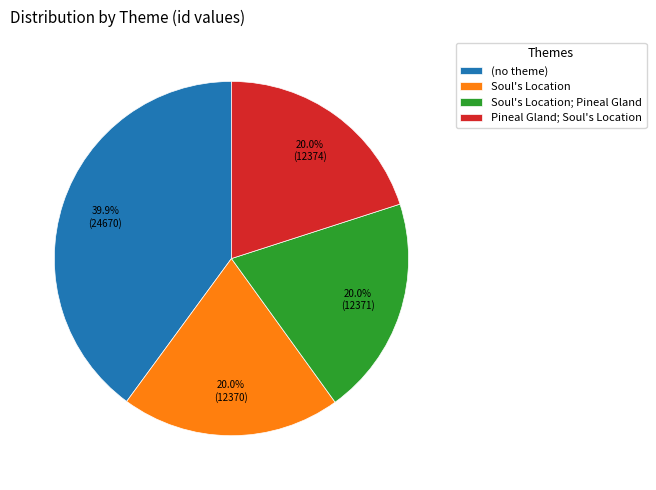

Is it true that Pineal Gland; Soul's Location is 29% of the pie?

False